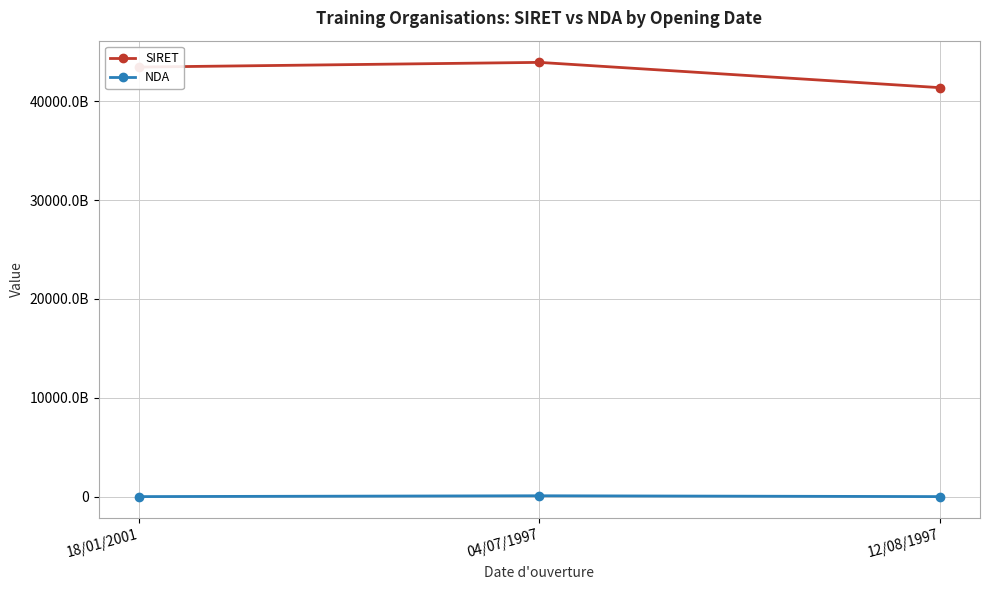

Which label corresponds to the smallest value in the chart?

18/01/2001